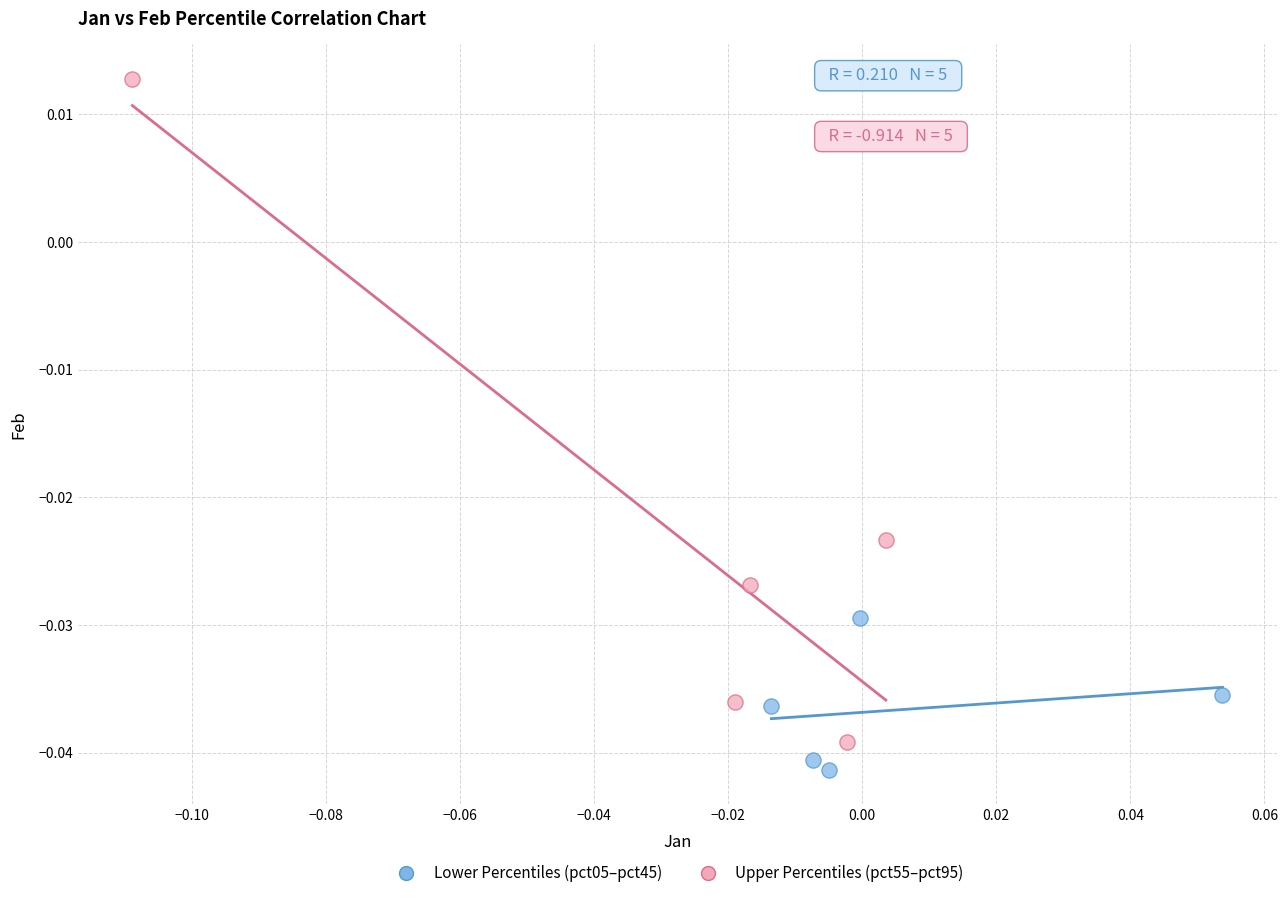

Which series reaches the maximum Y coordinate?

Upper Percentiles (pct55–pct95)